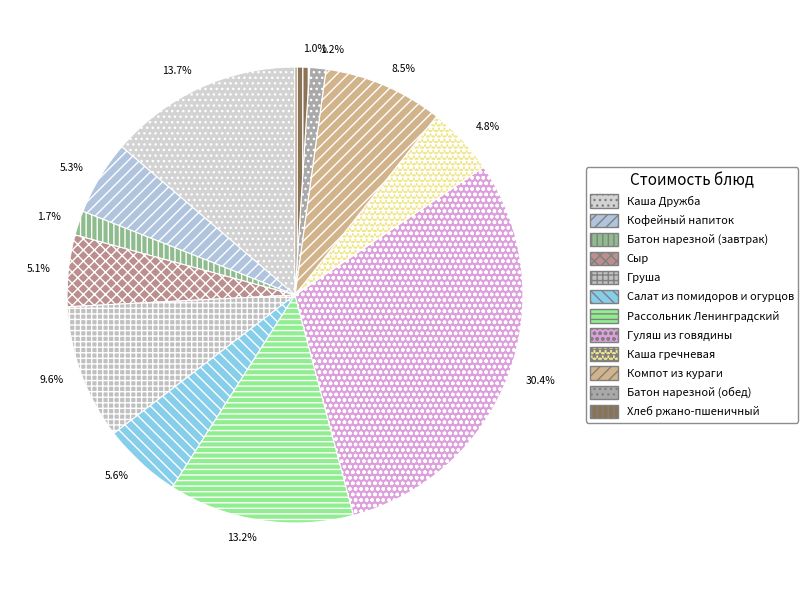

How many slices are in this pie chart?

12